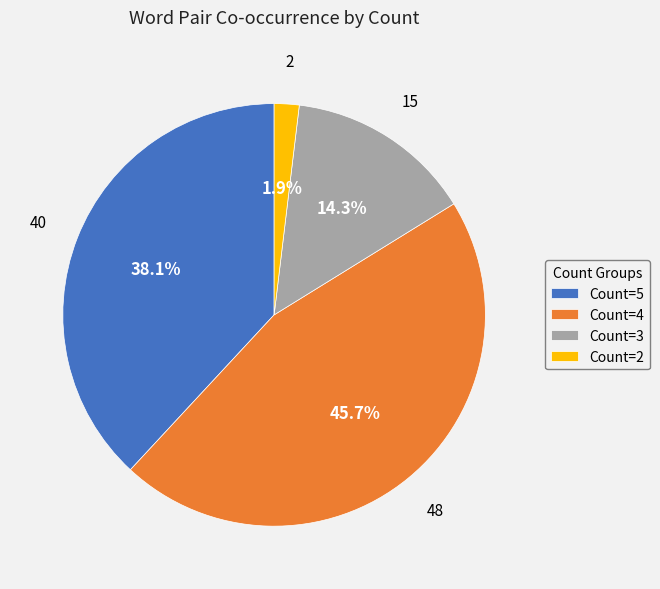

Rank the categories by value from highest to lowest.

Count=4, Count=5, Count=3, Count=2